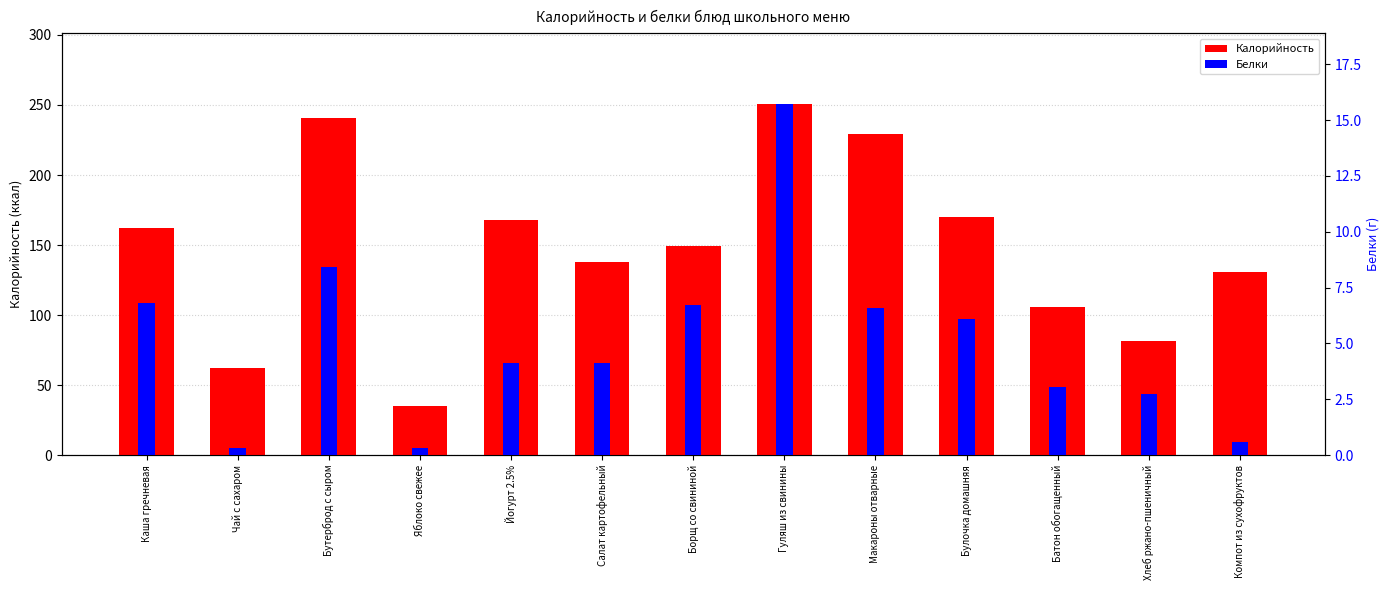

What is the difference between the second highest and second lowest values in the Калорийность series?

179.0